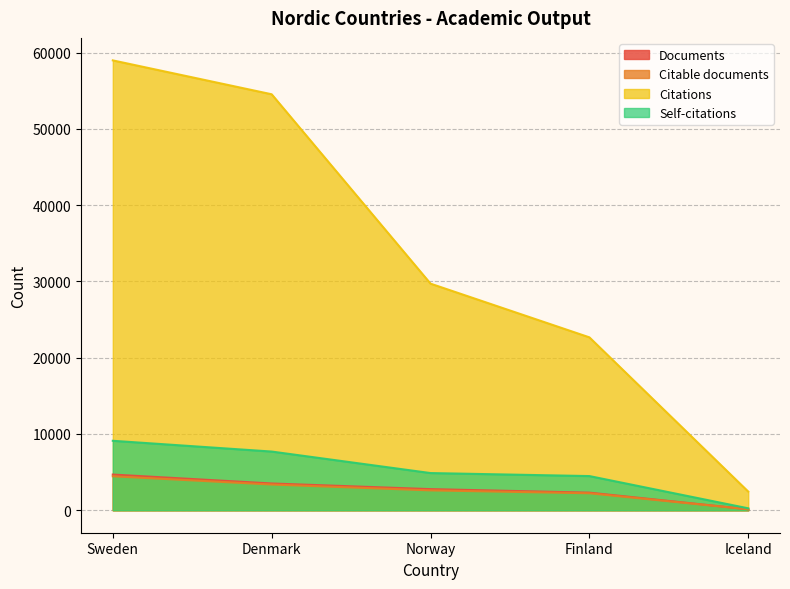

What are all the series names shown in the legend?

Documents, Citable documents, Citations, Self-citations